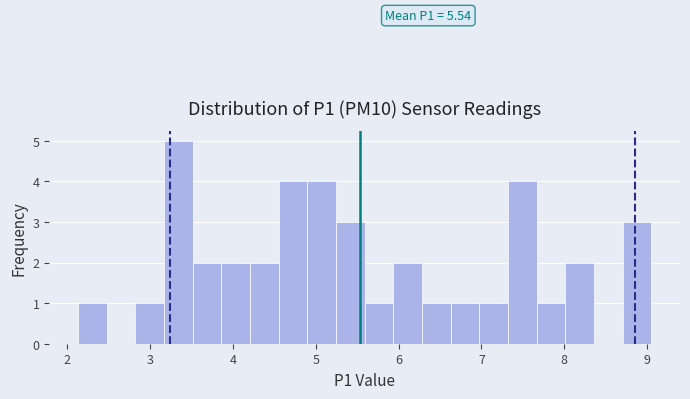

Around what value on the x-axis is the tallest bar? Give the approximate position of its centre, as read against the axis.

3.3